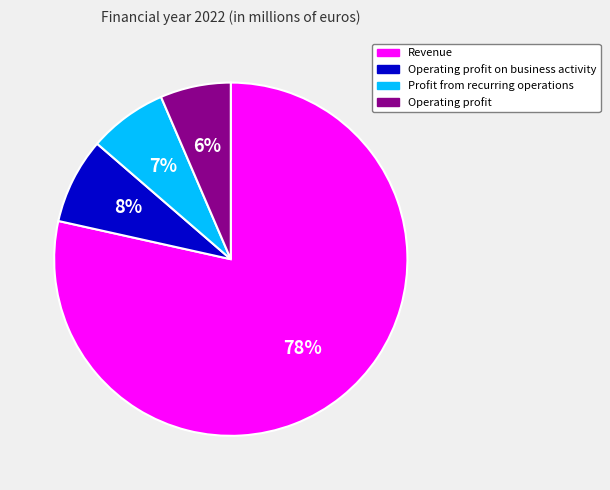

How many segments does this pie chart have?

4